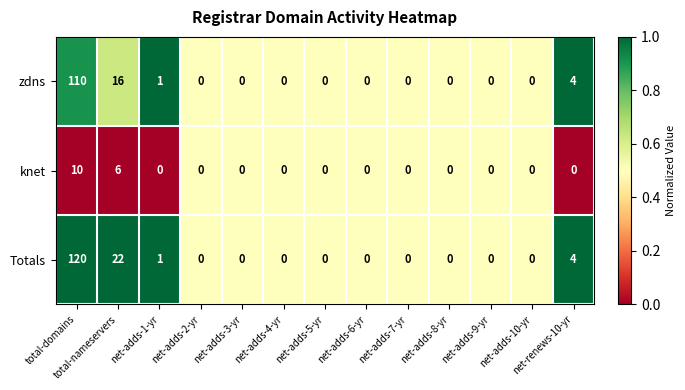

Which series has the largest total across all categories?

Totals